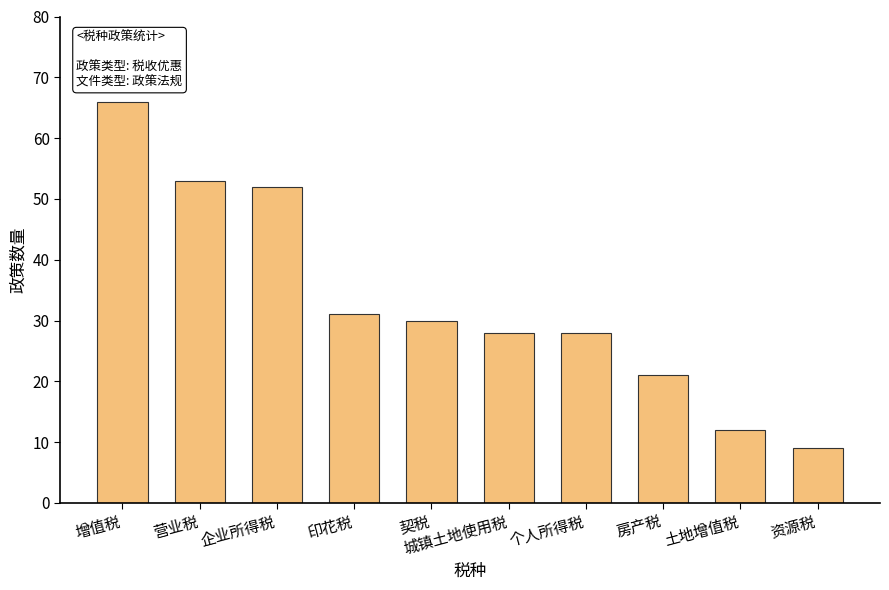

Is it true that the value at 契税 is 30?

True